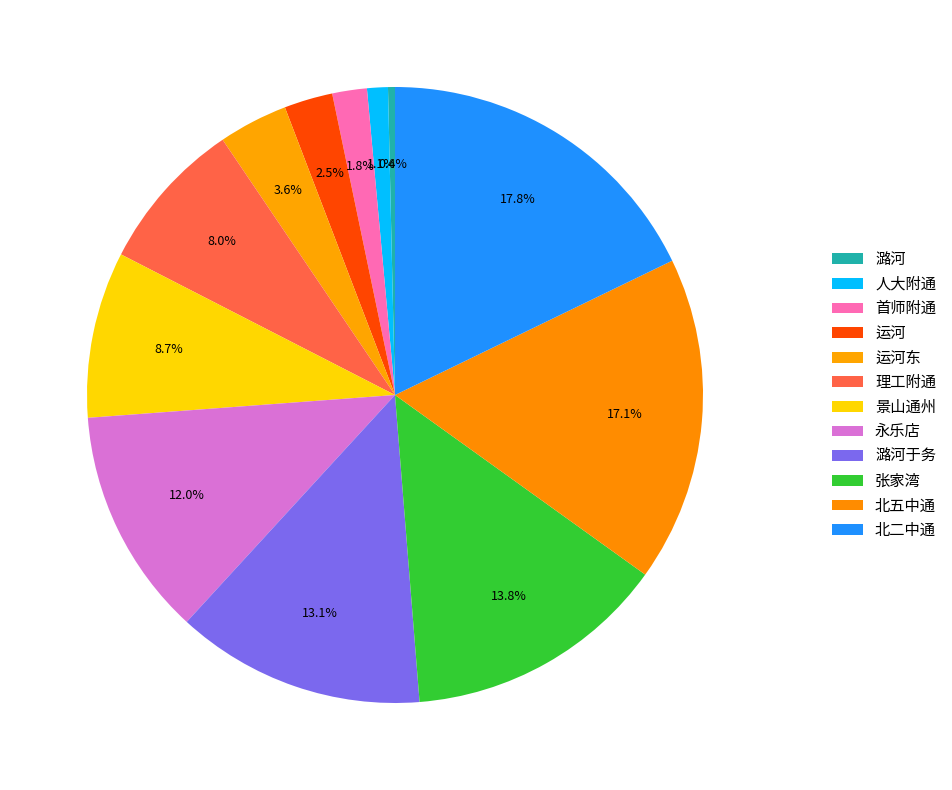

The 潞河 slice represents 0% of the pie. True or false?

True